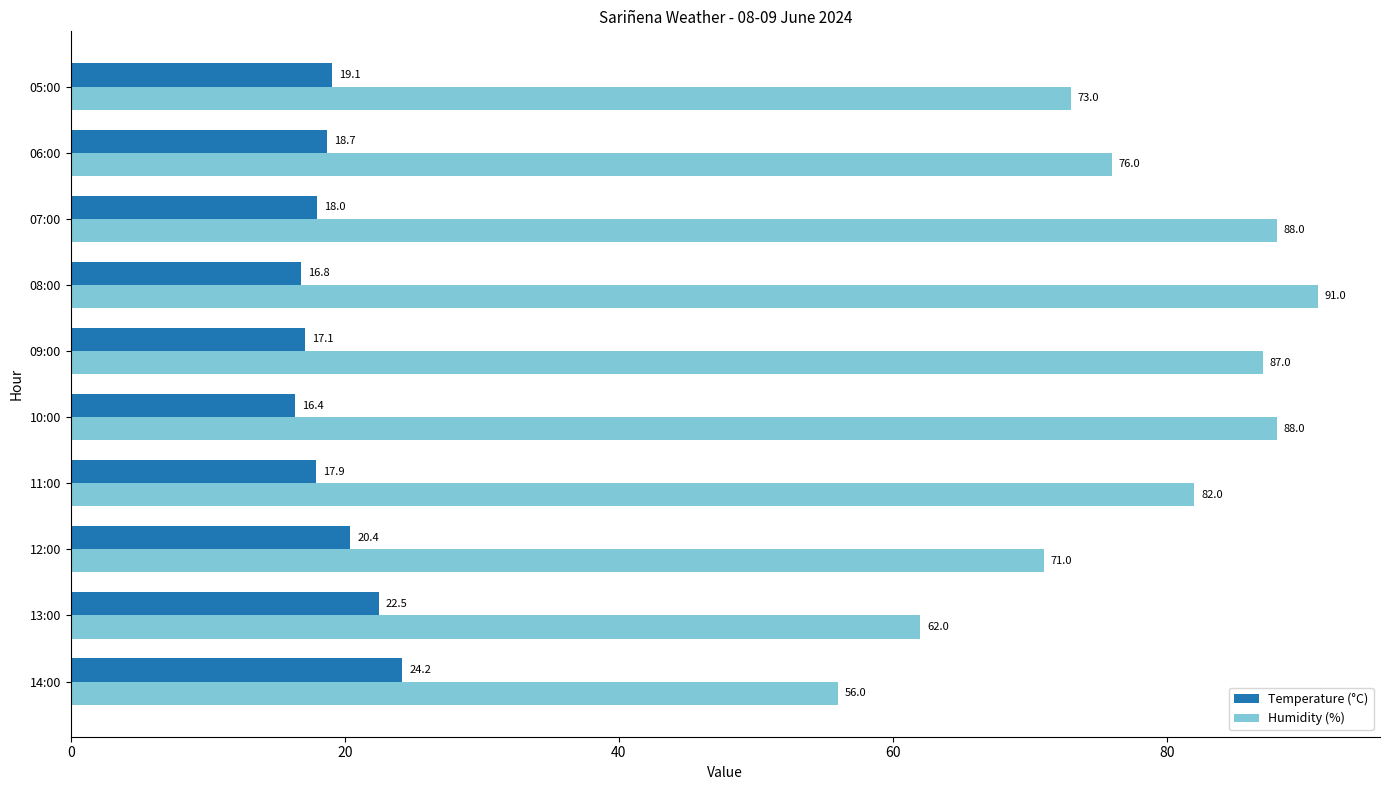

What is the spread (max minus min) of values at 14:00?

31.8